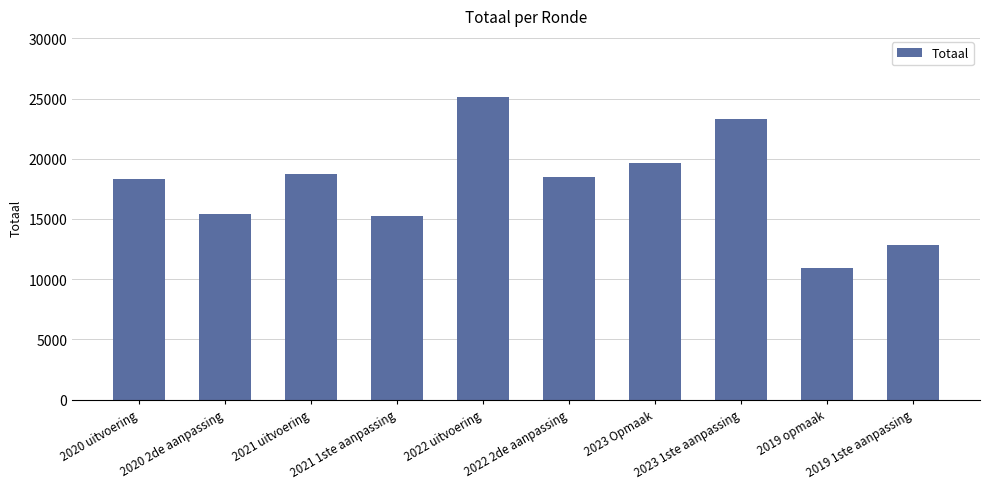

Is it true that the value at 2021 uitvoering is 18705?

True